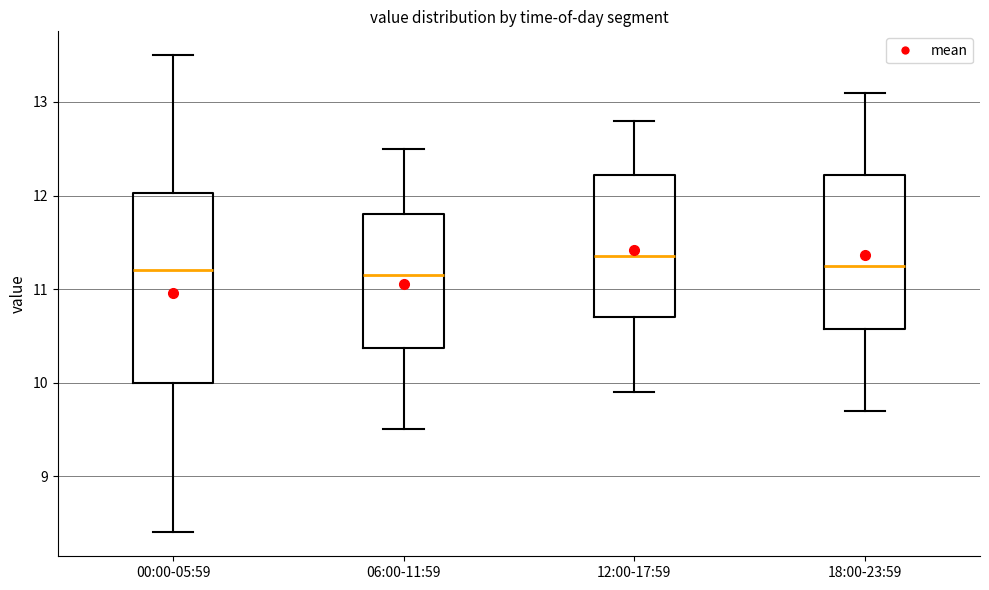

Where does the upper whisker of the box for 00:00-05:59 end on the y-axis? The values are not printed on the chart, so give them approximately, as read against the axis.

13.5